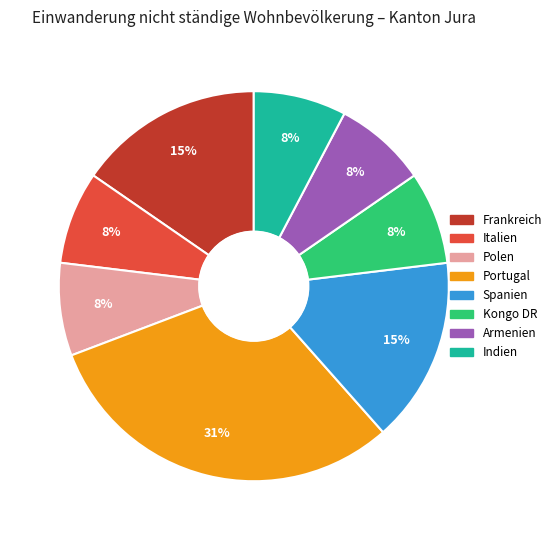

Is there a majority slice in this chart?

No